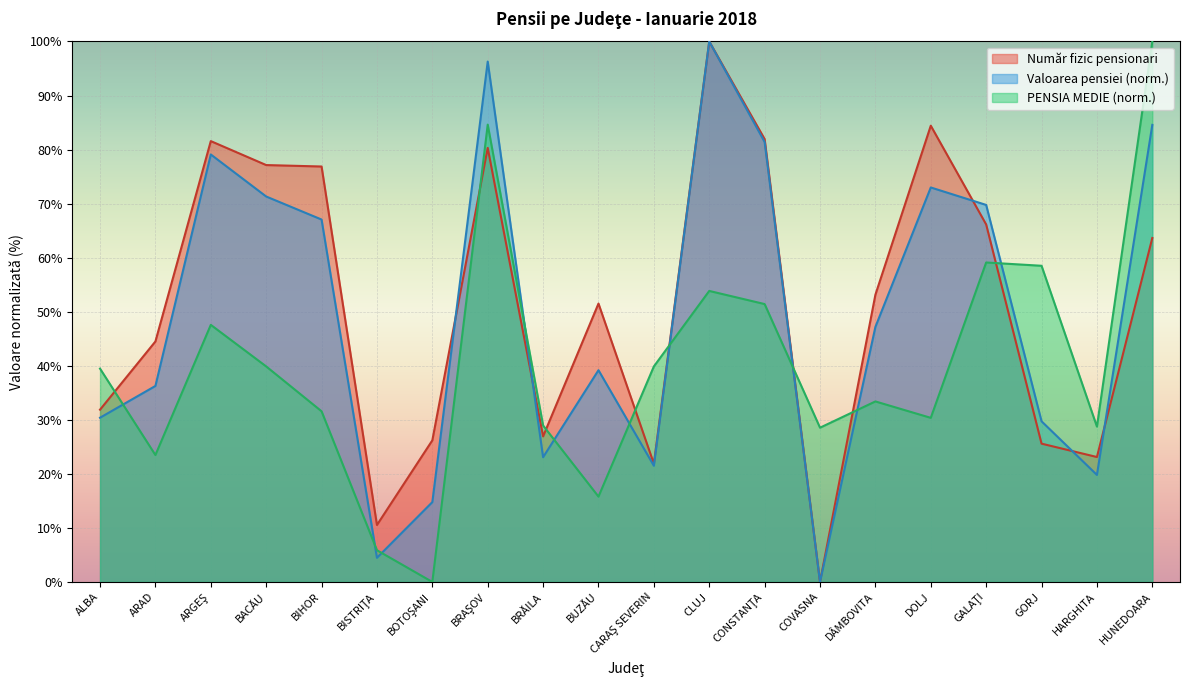

Which series changed the most between ALBA and CARAŞ SEVERIN?

Număr fizic pensionari